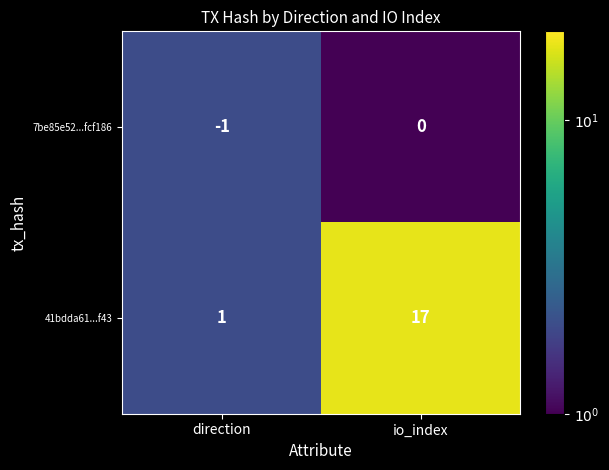

Reading left to right, what are all the values shown in this chart?

7be85e52...fcf186: direction=-1	io_index=0
41bdda61...f43: direction=1	io_index=17